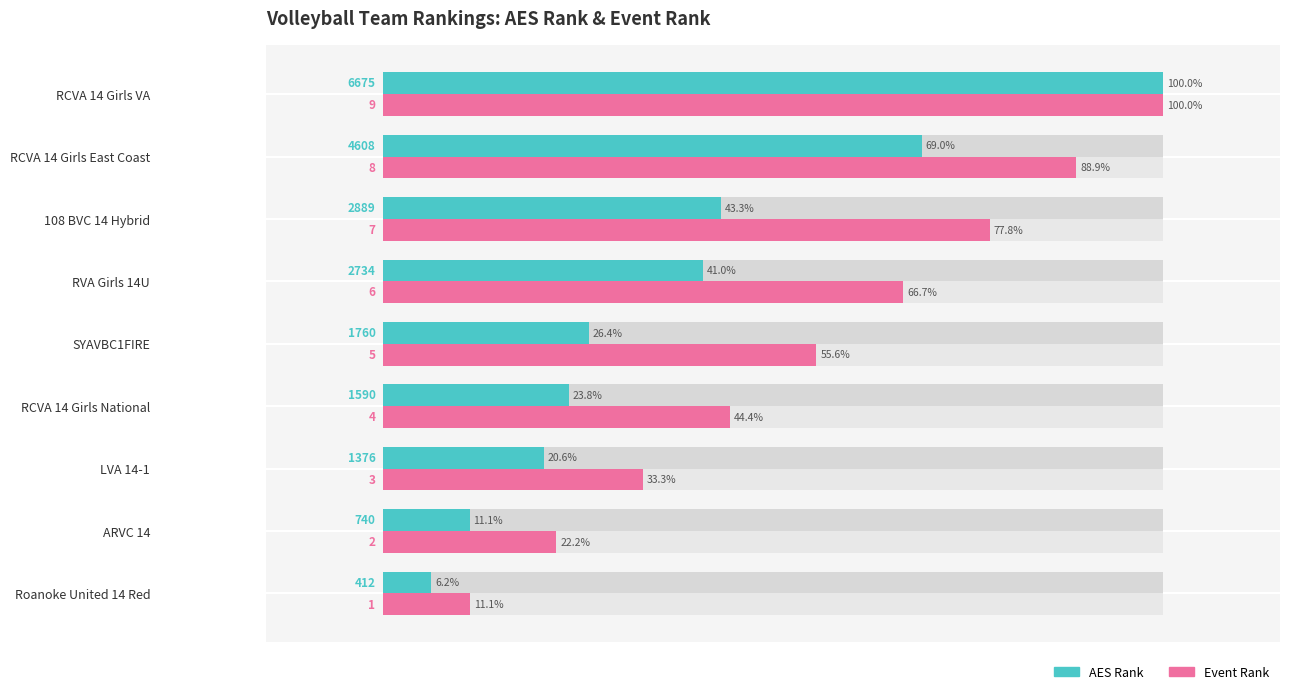

Reading left to right, transcribe all the data shown in this chart.

AES Rank: 6.2	11.1	20.6	23.8	26.4	41.0	43.3	69.0	100.0
Event Rank: 11.1	22.2	33.3	44.4	55.6	66.7	77.8	88.9	100.0